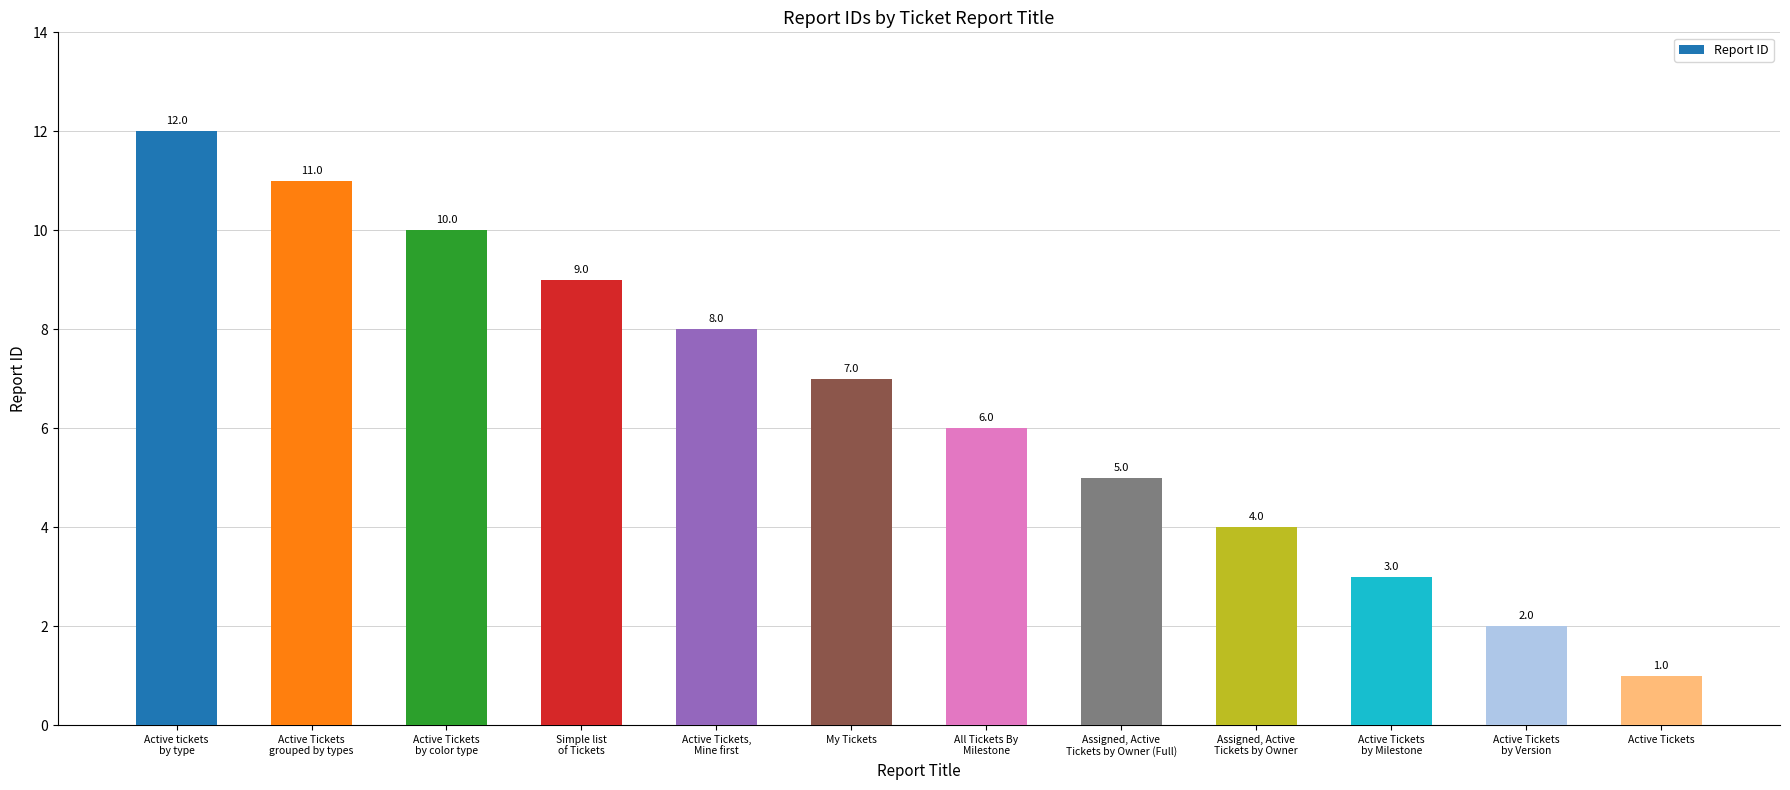

What is the difference between the second highest and second lowest values?

9